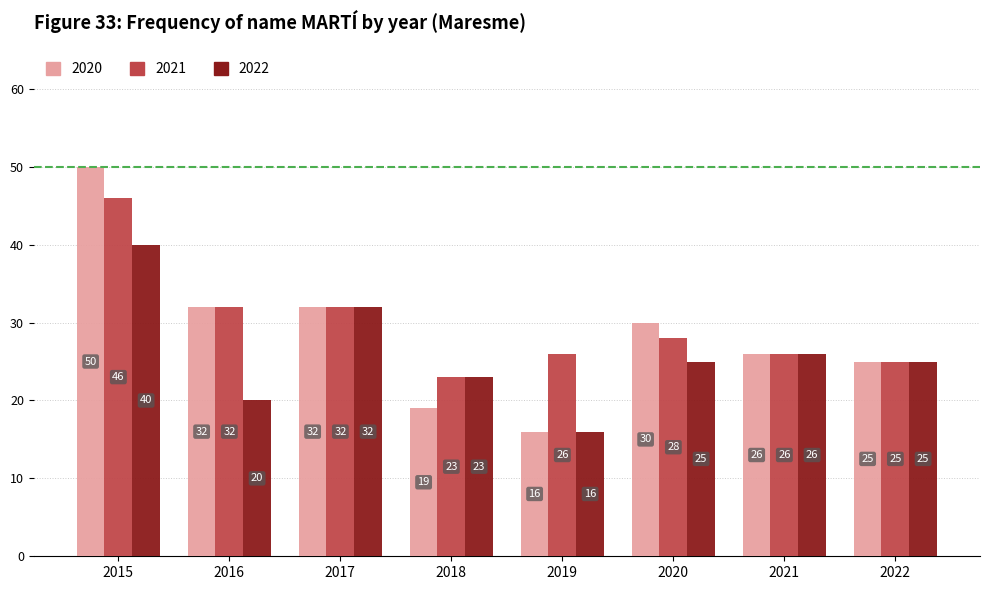

What is the smallest value displayed?

16